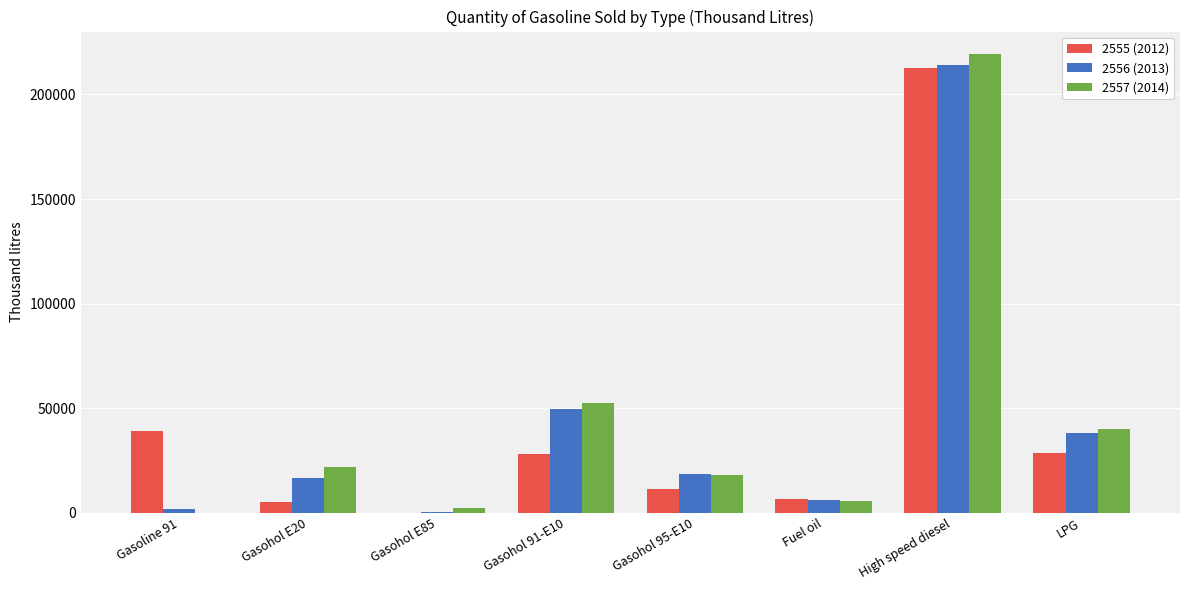

True or false: 2556 (2013) has a value of 6174.7 at Fuel oil.

True